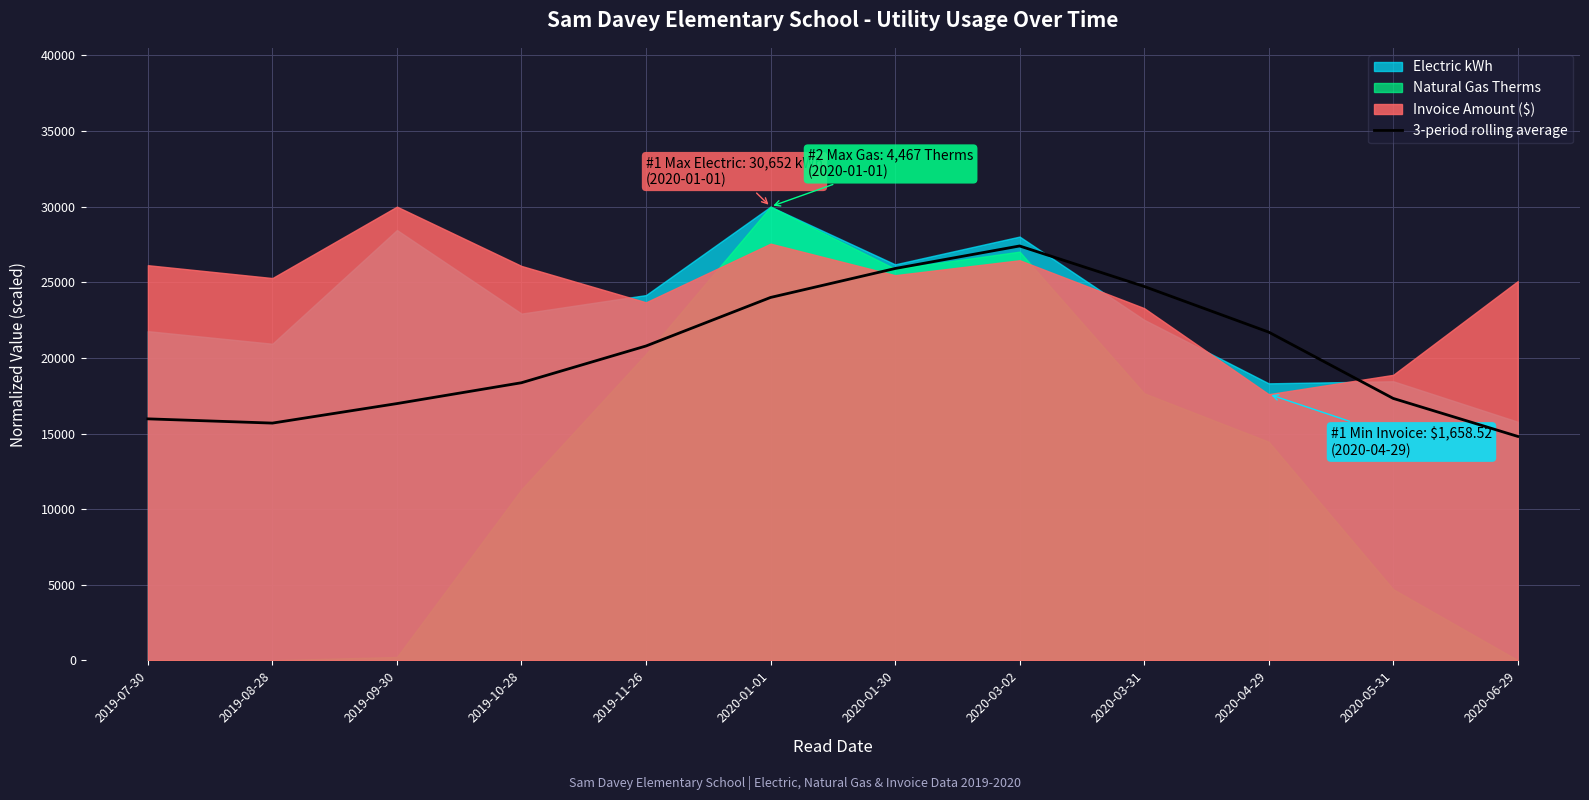

Reading right to left, transcribe all the data shown in this chart.

2020-06-29=14810.6	2020-05-31=17321.7	2020-04-29=21706.2	2020-03-31=24724.4	2020-03-02=27399.9	2020-01-30=25909.6	2020-01-01=23995.7	2019-11-26=20787.9	2019-10-28=18358.6	2019-09-30=16980.2	2019-08-28=15689.9	2019-07-30=15970.5